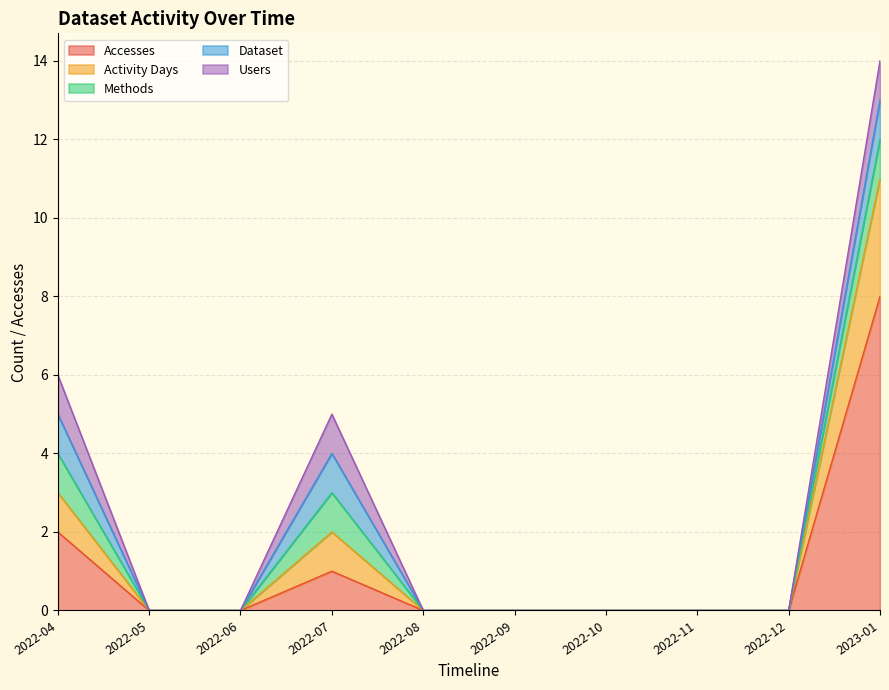

True or false: Activity Days and Methods cross at least once.

False